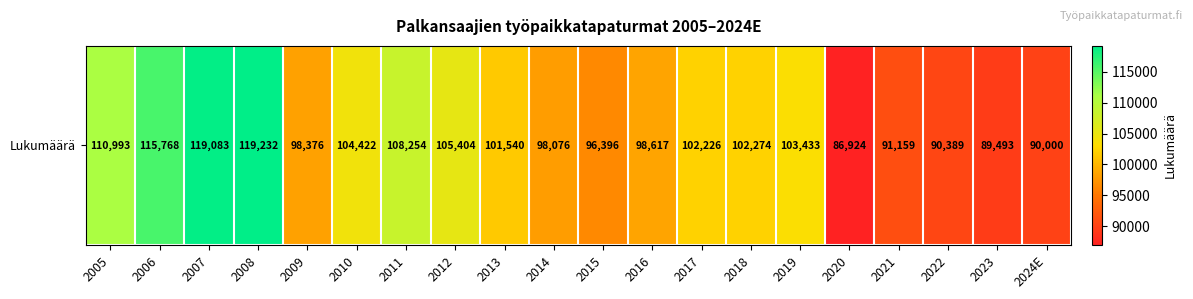

Between 2015 and 2011, which is larger?

2011